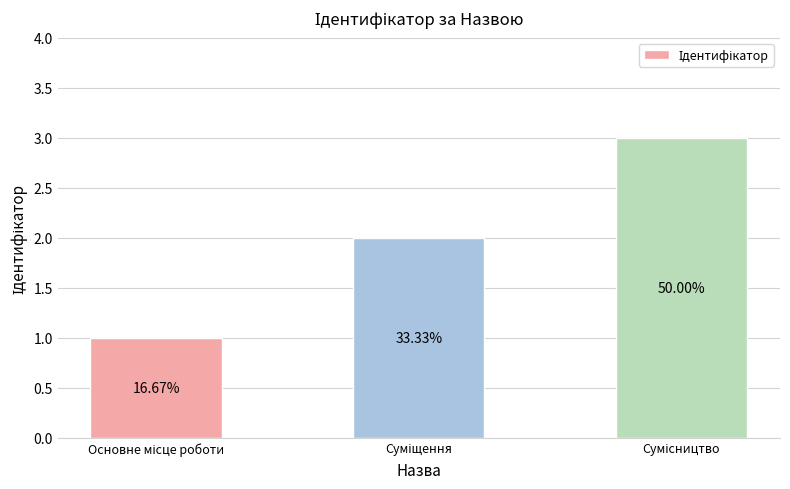

What is the ratio of the value at Суміщення to the value at Основне місце роботи?

2.0